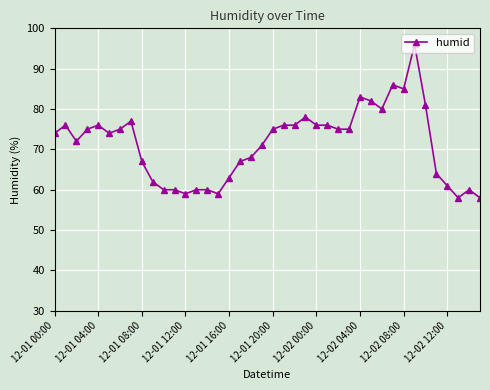

What is the greatest value displayed?

96